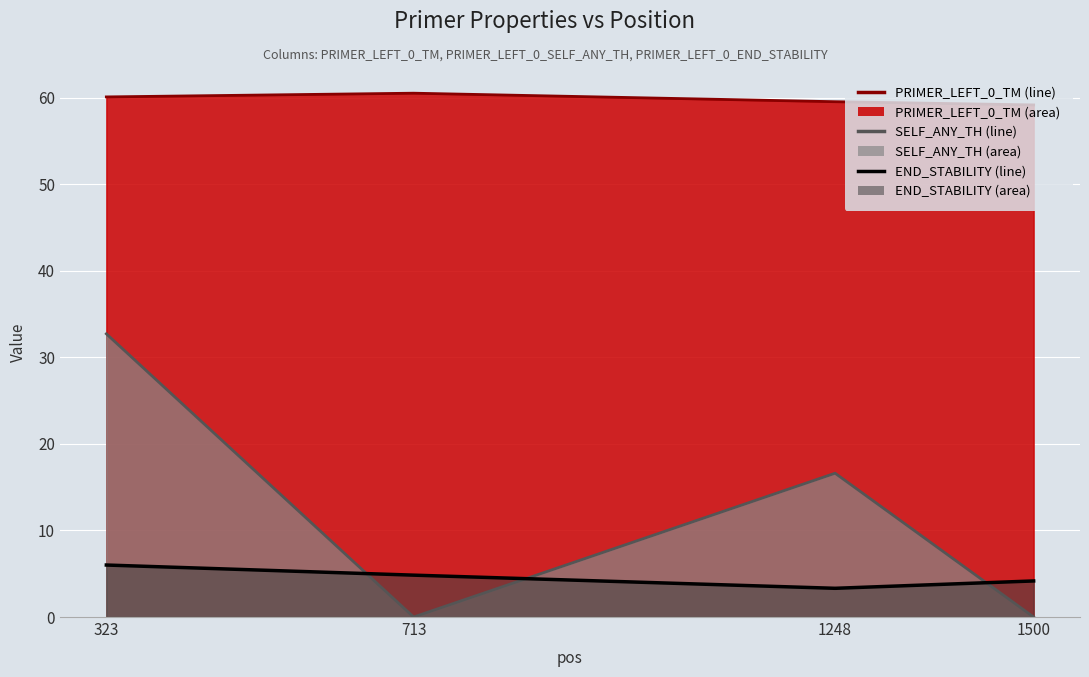

Is it true that PRIMER_LEFT_0_TM equals 59.2 at 1500?

True